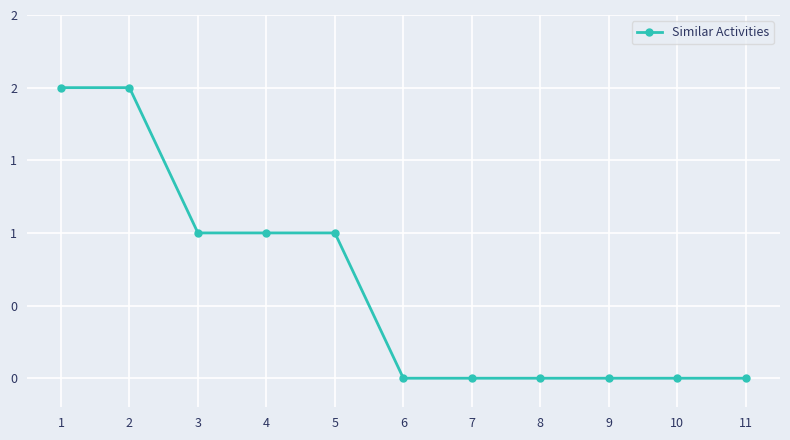

Is this an area chart (filled region under the line)?

No